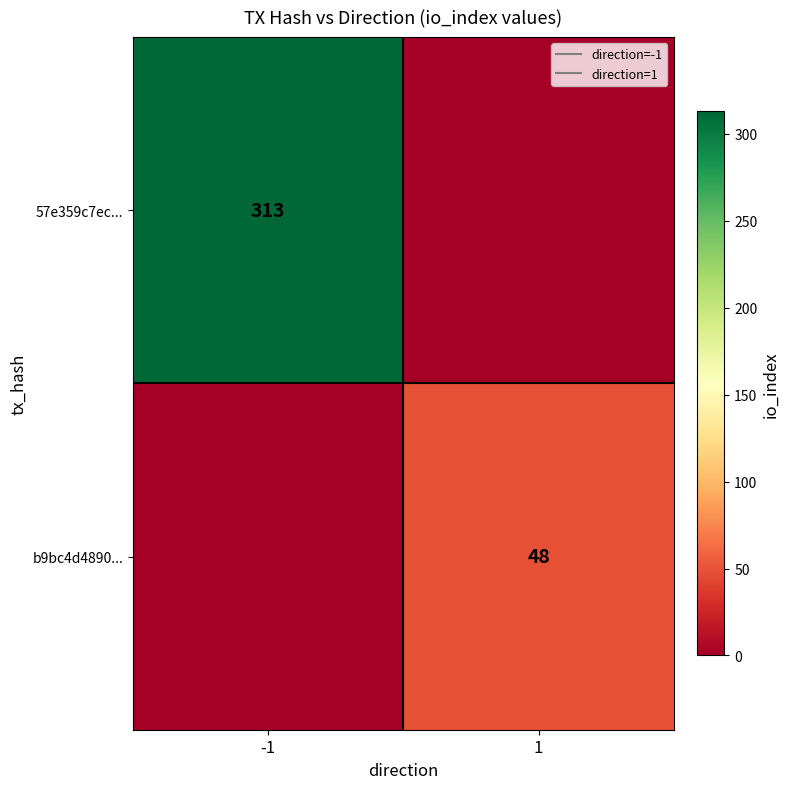

What is the spread (max minus min) of values at -1?

313